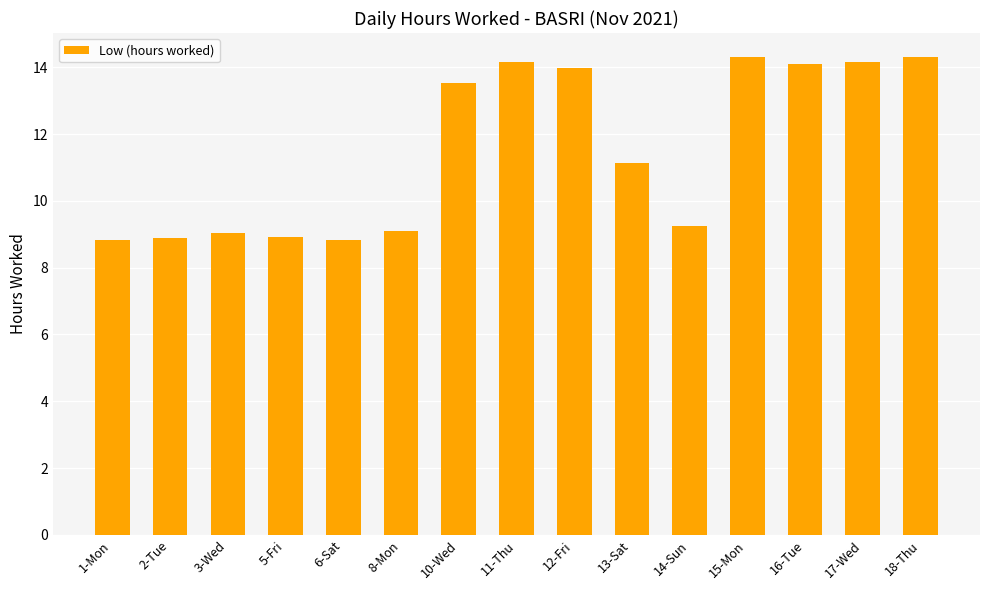

How many series are shown in this chart?

1